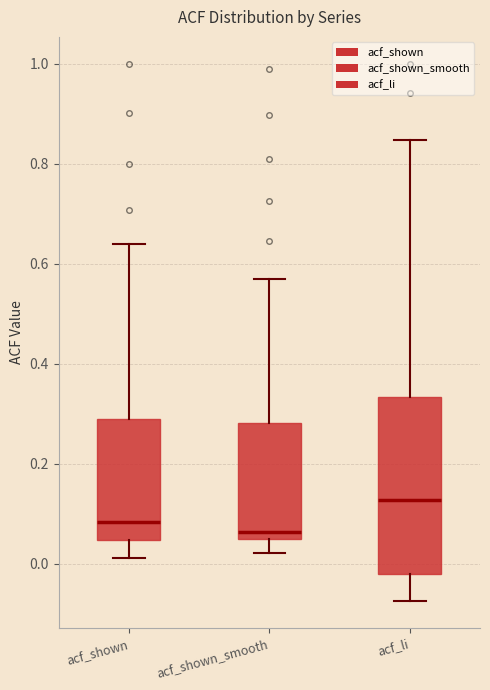

Which box's median line is the lowest?

acf_shown_smooth